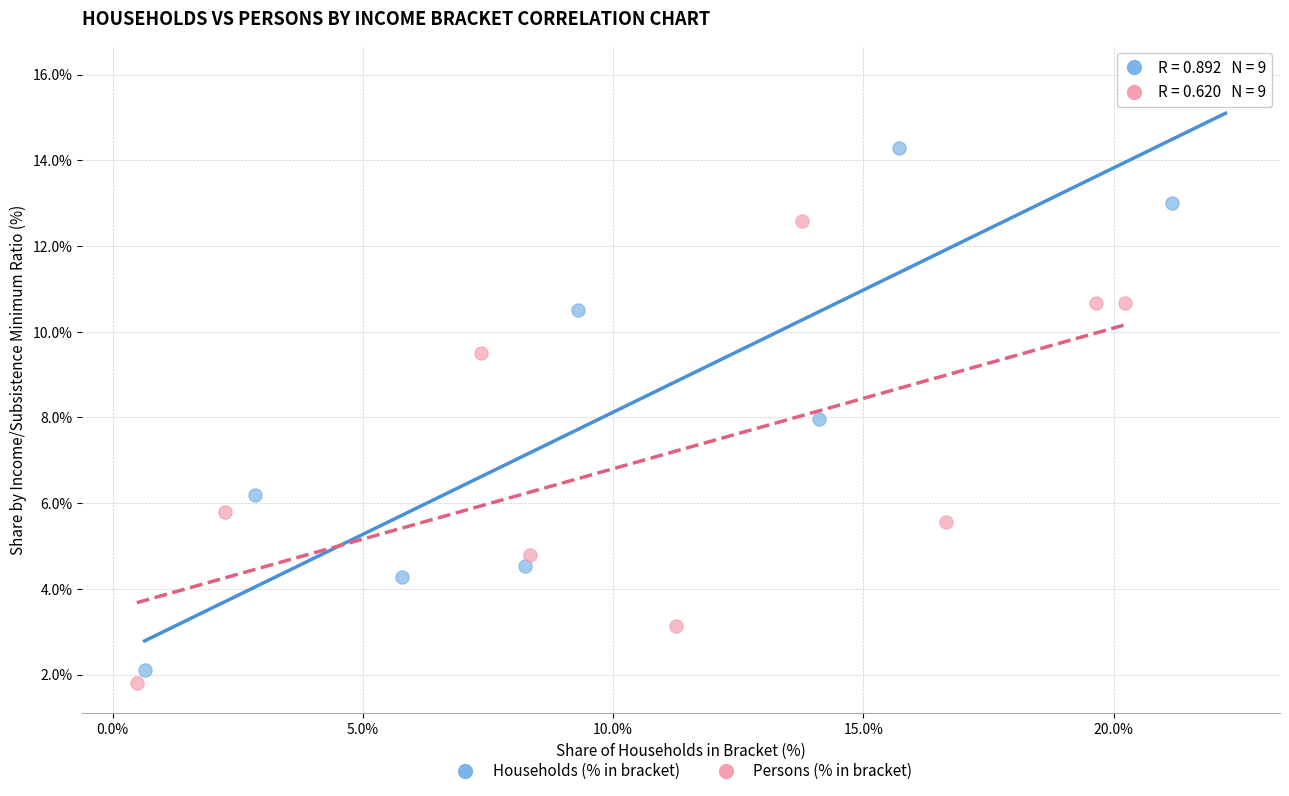

What are all the series names shown in the legend?

Households (% in bracket), Persons (% in bracket)